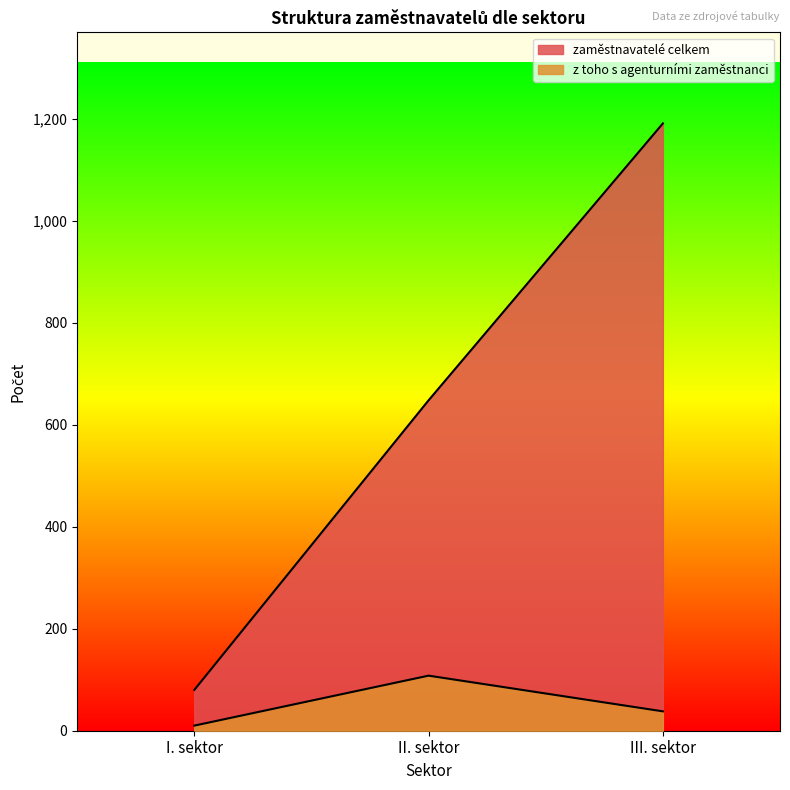

What are all the series names shown in the legend?

zaměstnavatelé celkem, z toho s agenturními zaměstnanci